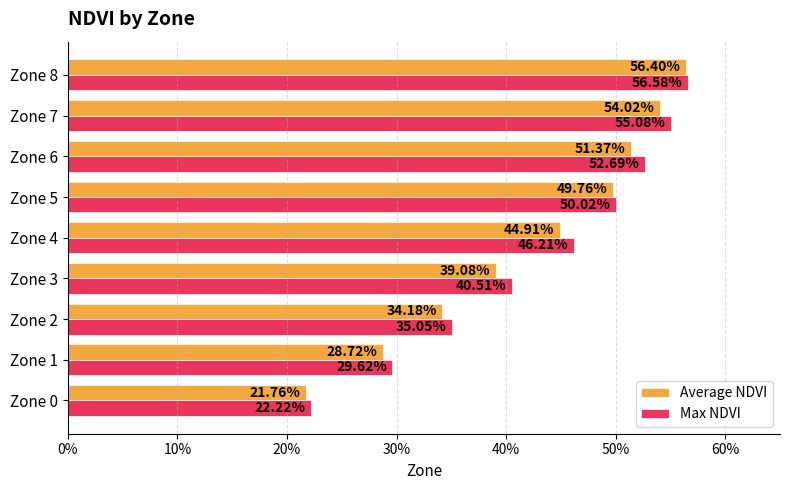

Which series has the largest total across all categories?

Max NDVI